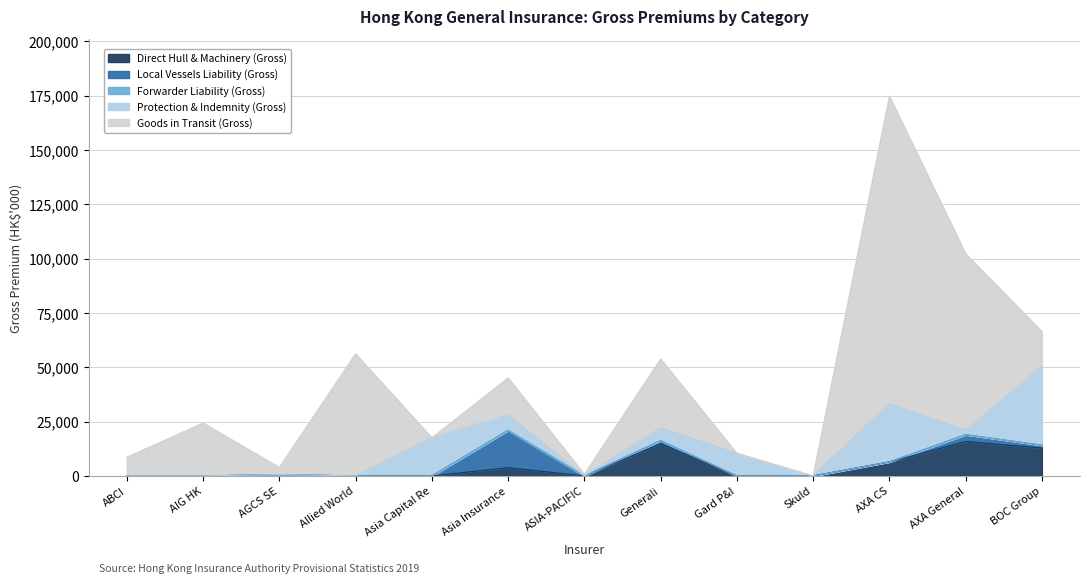

The value of Goods in Transit (Gross) at Asia Insurance is 30448. True or false?

False